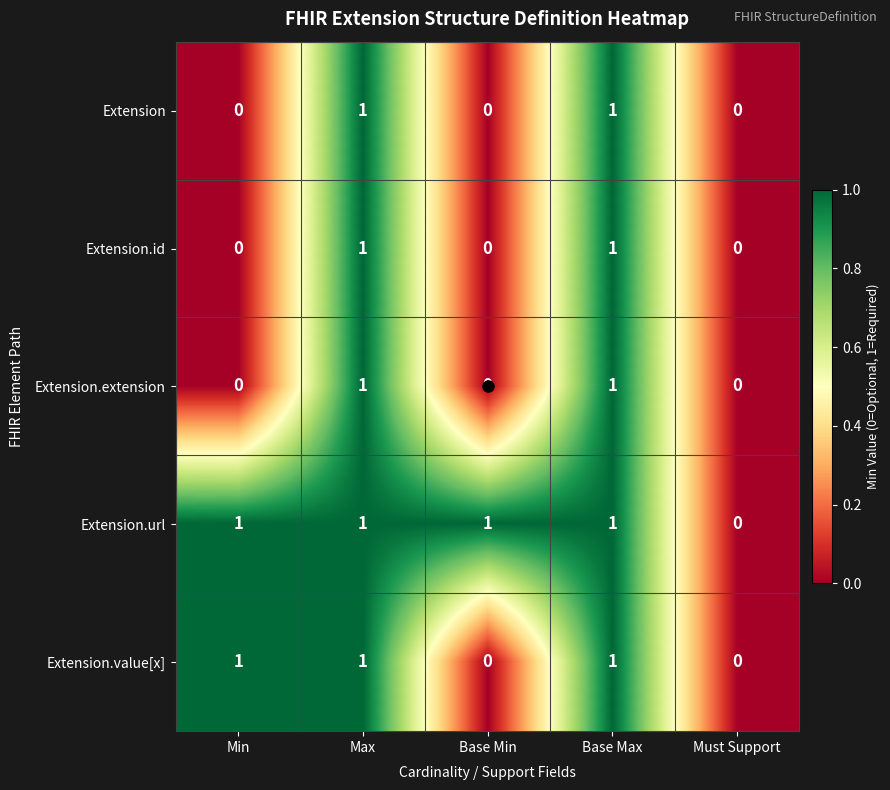

True or false: Extension.value[x] has a value of 2 at Min.

False